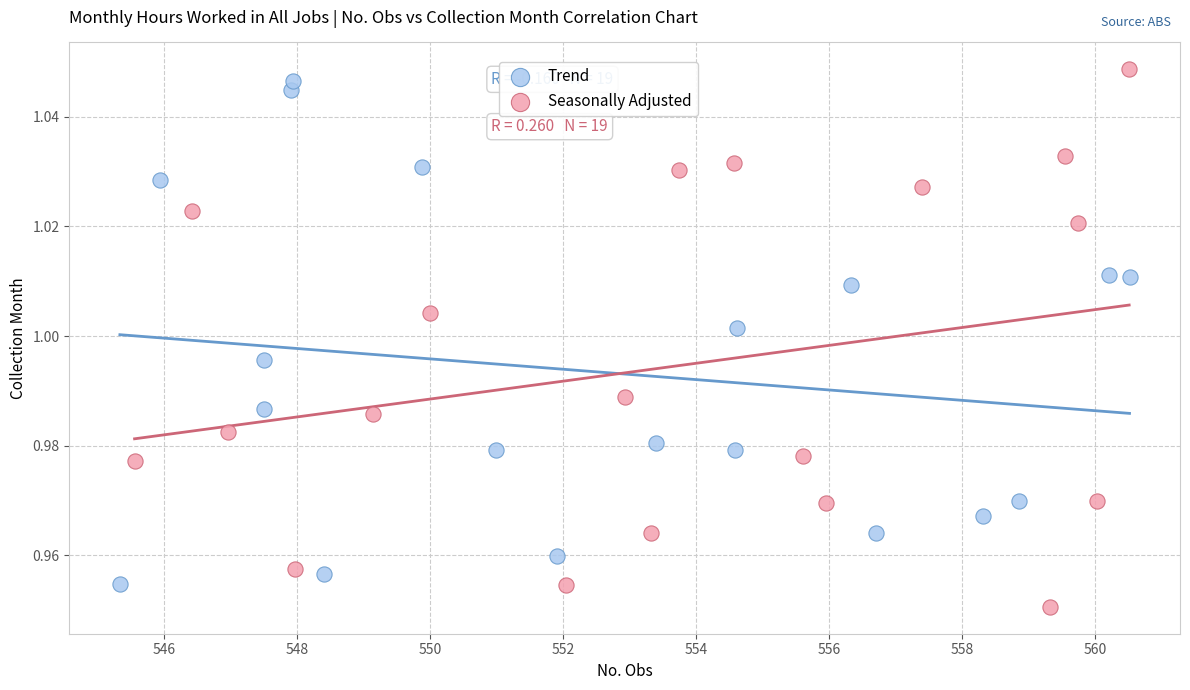

What are all the series names shown in the legend?

Trend, Seasonally Adjusted